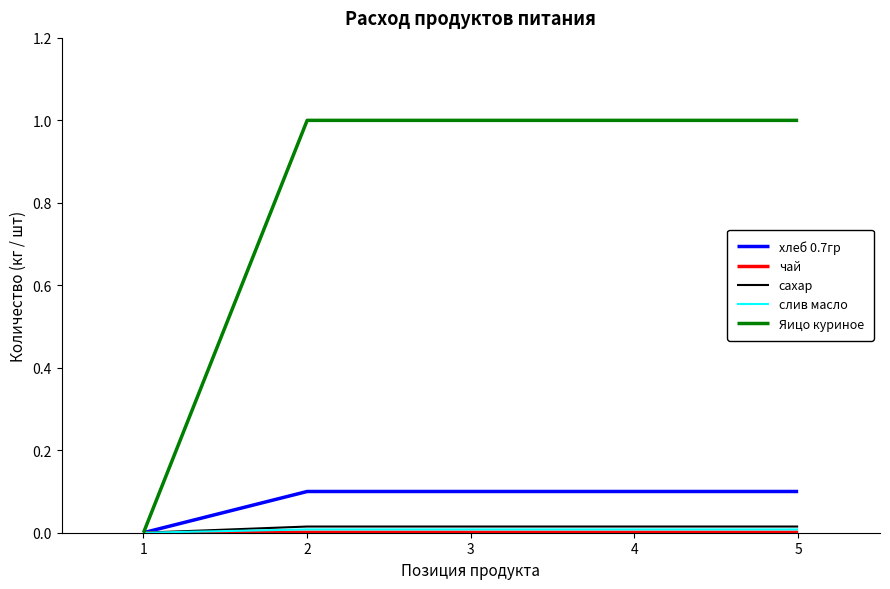

What is the maximum value shown in the chart?

1.0